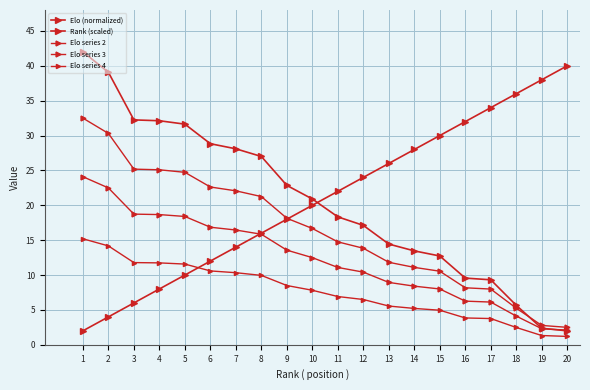

Where do Rank (scaled) and Elo series 3 first cross each other?

7 and 8